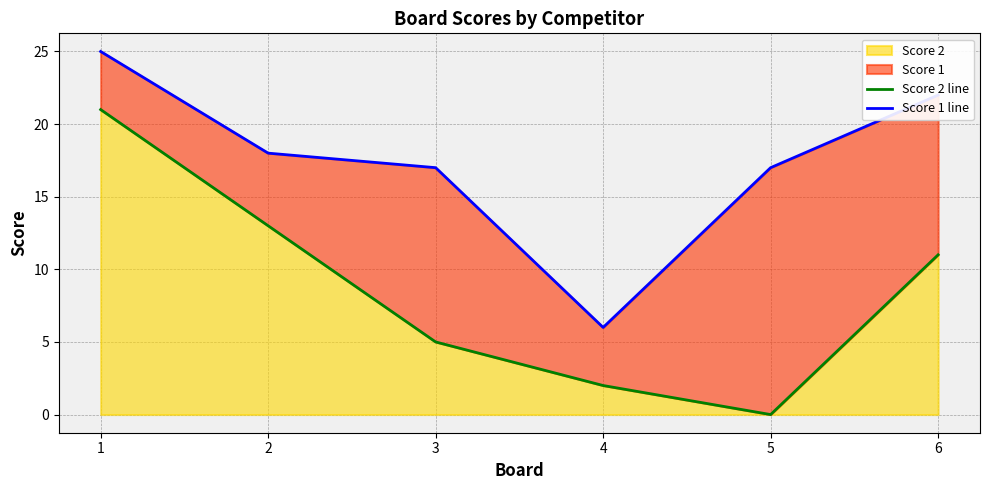

Between 1 and 4, which is larger?

1